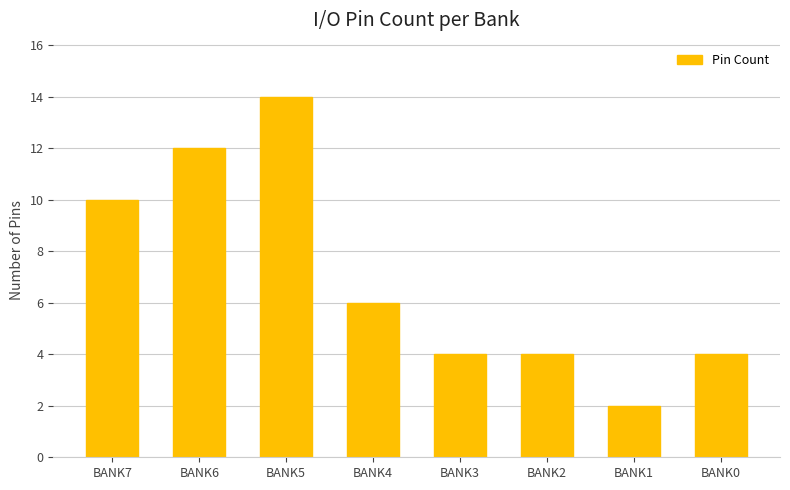

Reading right to left, what are all the values shown in this chart?

BANK0=4	BANK1=2	BANK2=4	BANK3=4	BANK4=6	BANK5=14	BANK6=12	BANK7=10